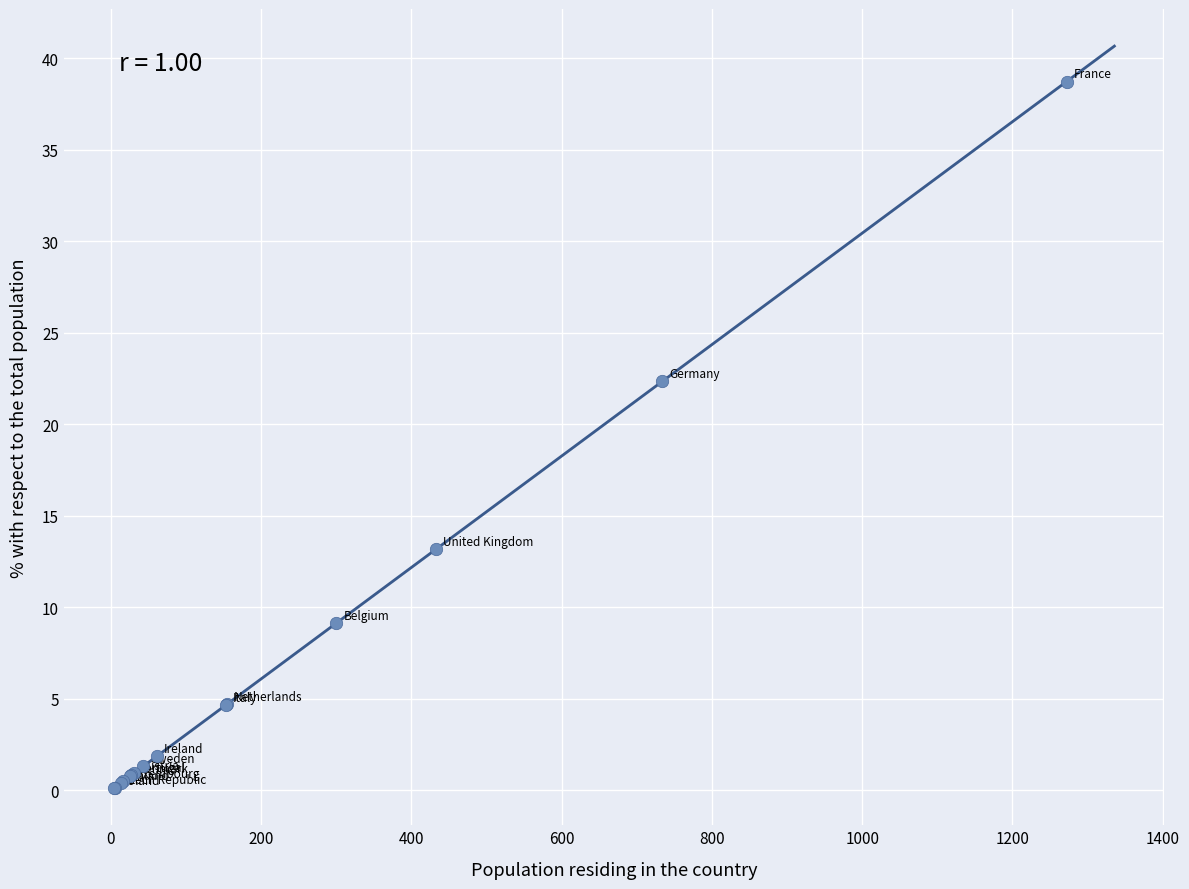

What Y value in the scatter plot is closest to 19?

22.4